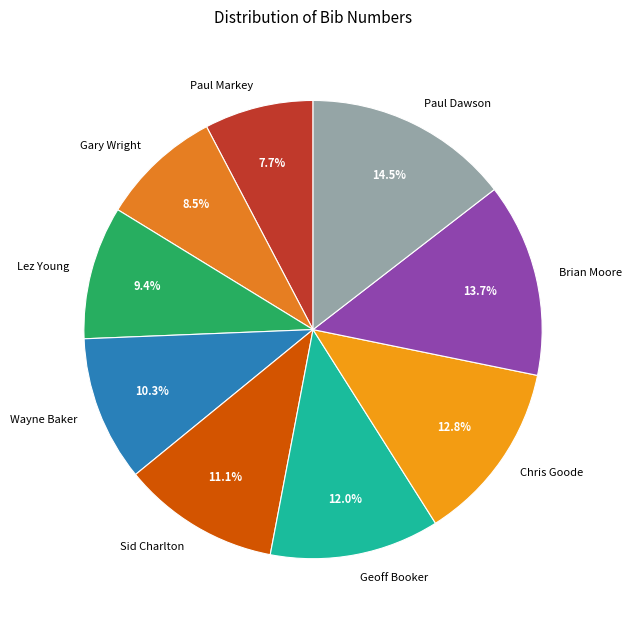

Is Geoff Booker the majority of the pie?

No